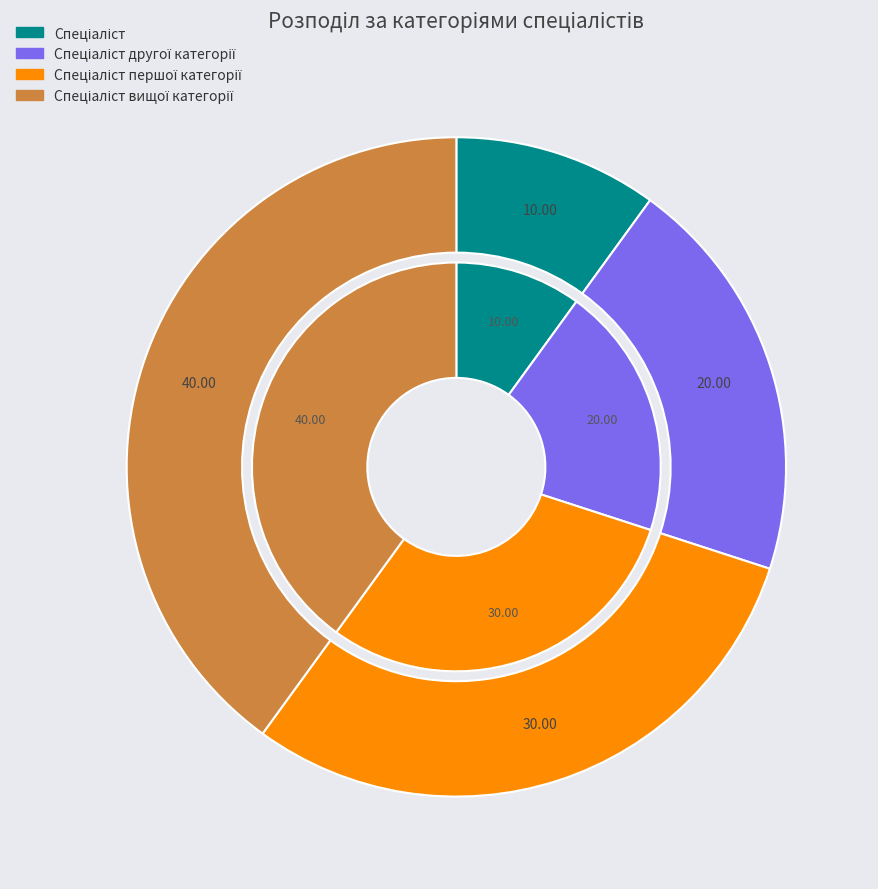

Rank the categories by value from lowest to highest.

Спеціаліст, Спеціаліст другої категорії, Спеціаліст першої категорії, Спеціаліст вищої категорії